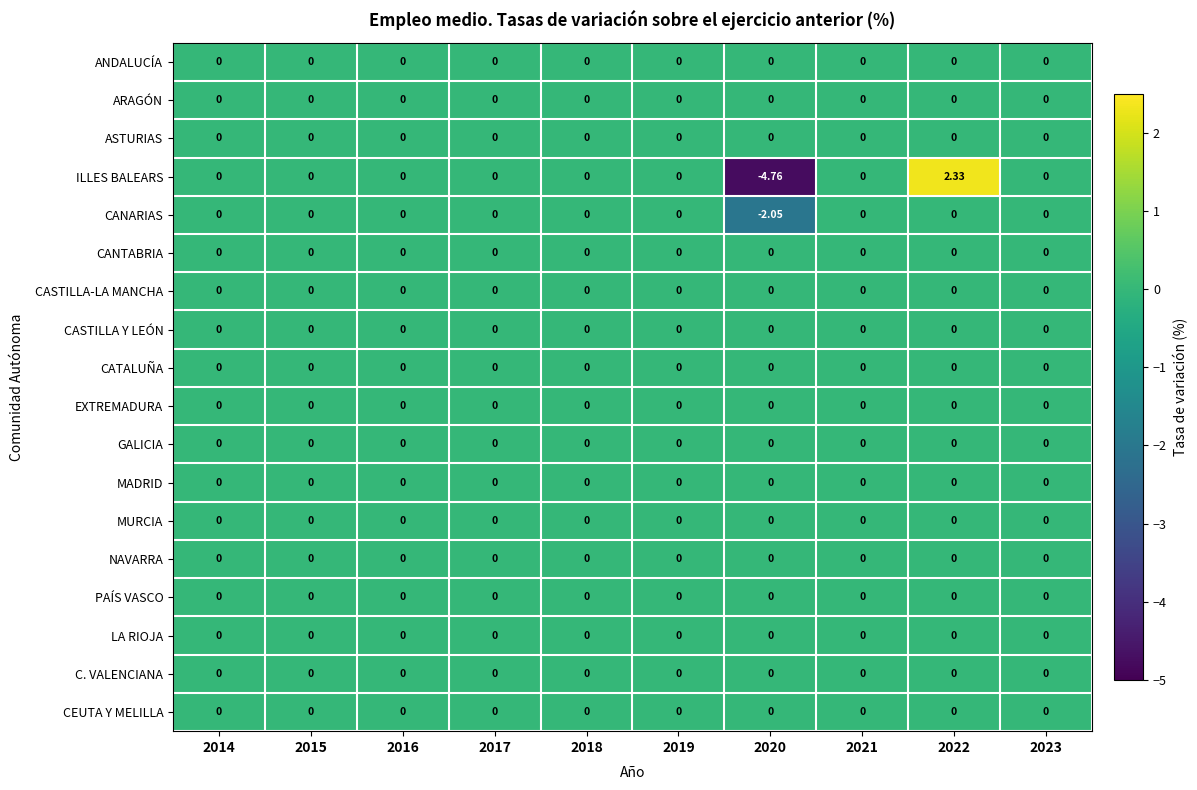

Between 2016 and 2022, which series saw the biggest shift?

ILLES BALEARS